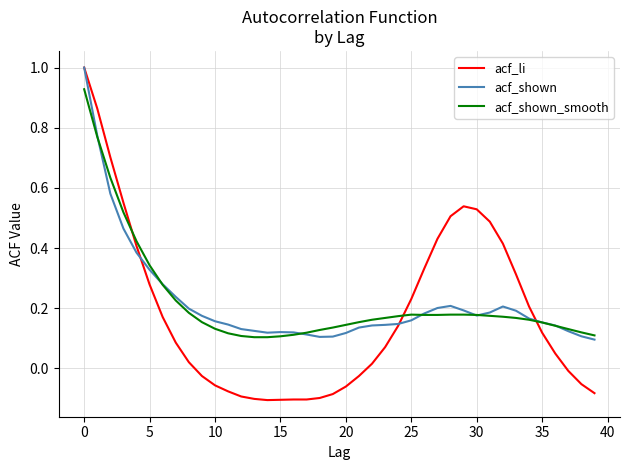

What is the maximum value shown in the chart?

1.0